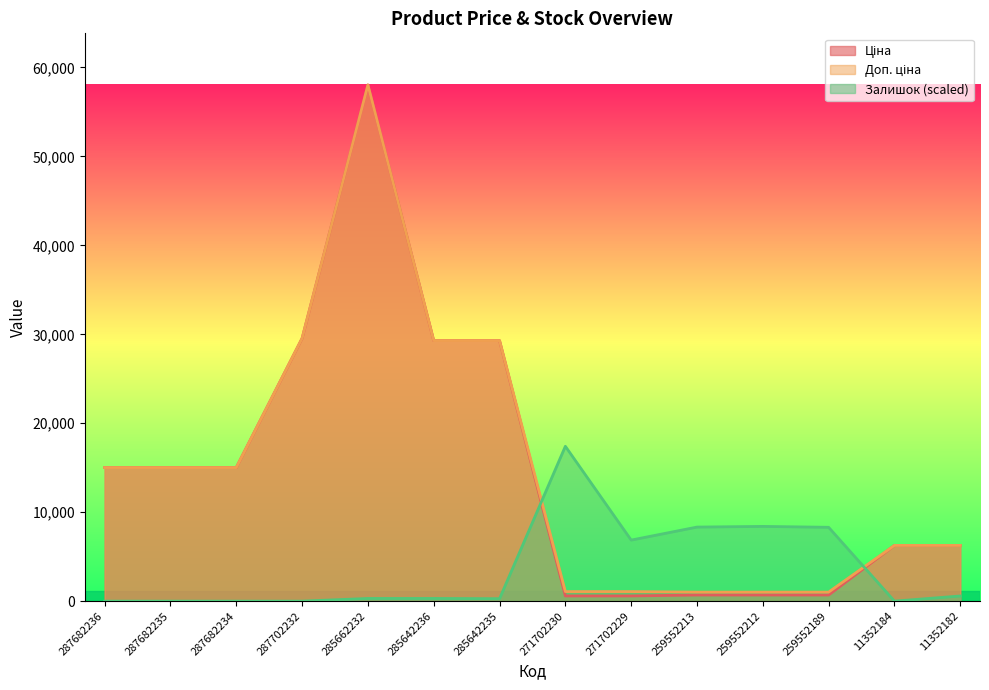

True or false: Ціна has more than 0 points higher than both neighbors.

True